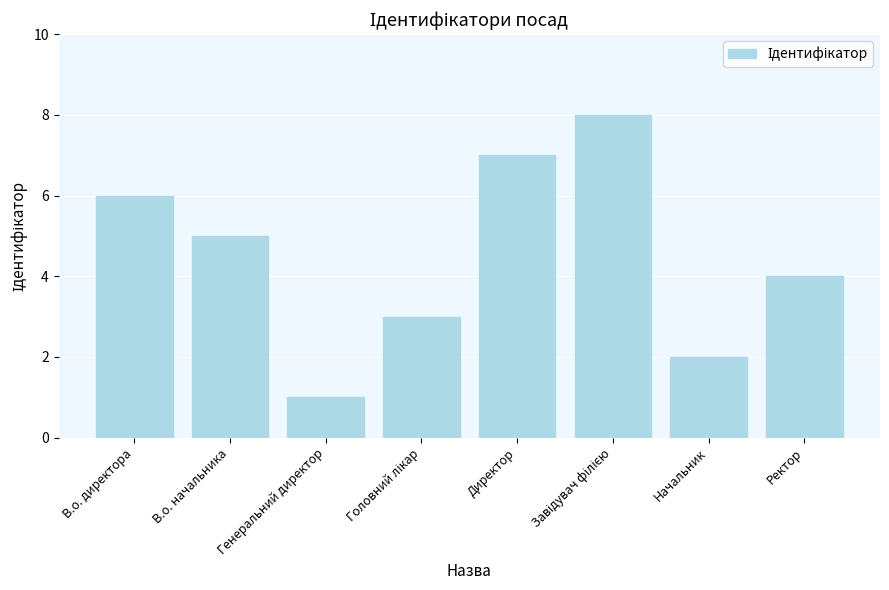

At which label does the data first exceed 5?

В.о. директора